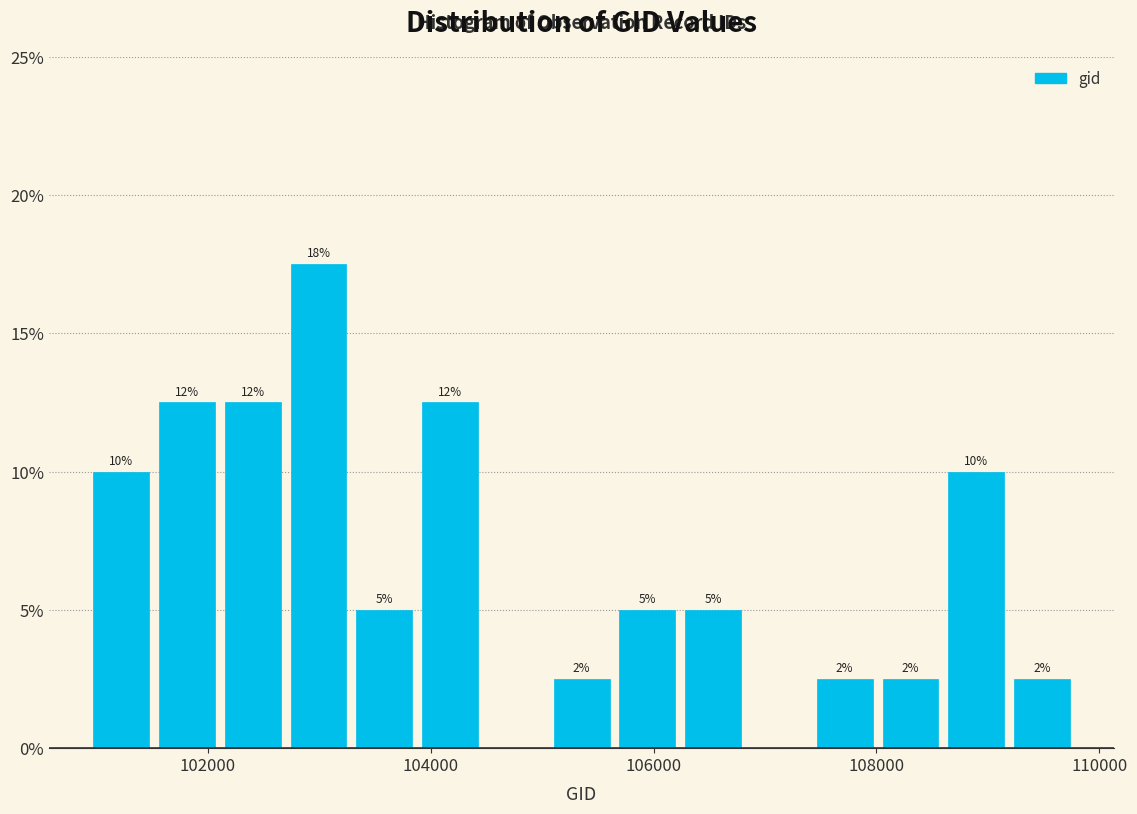

Read against the x-axis, roughly where is the centre of the tallest bar?

103000